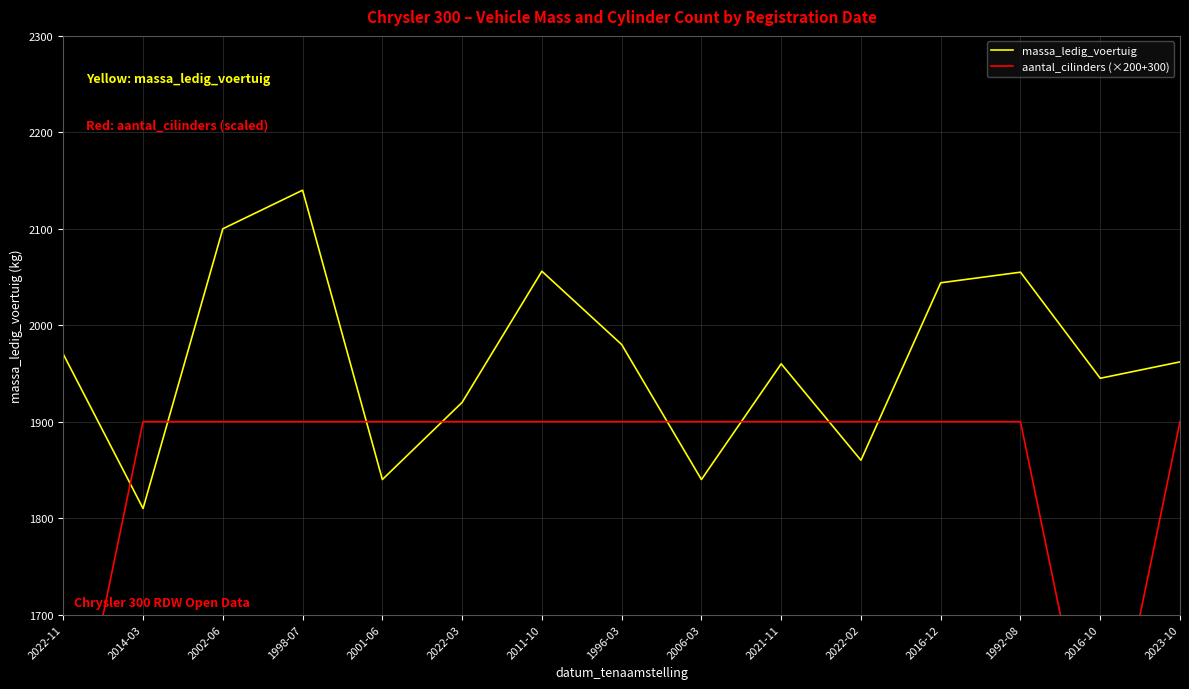

True or false: aantal_cilinders (×200+300) has a value of 2725 at 2022-02.

False